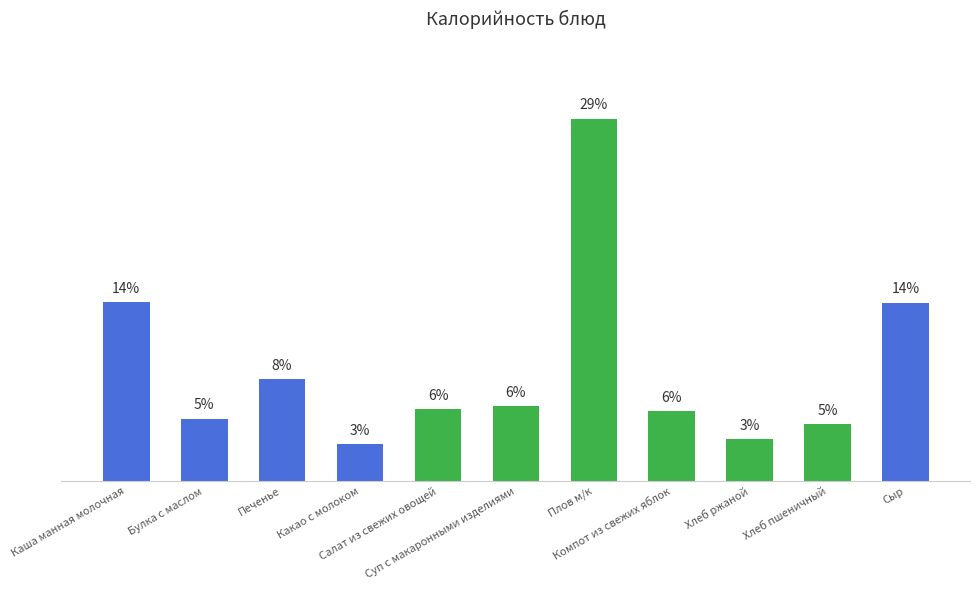

Are the bars horizontal?

No